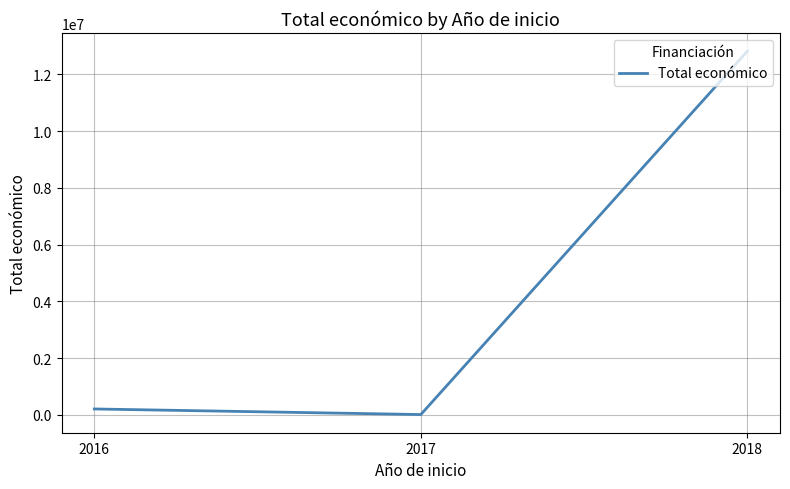

Reading left to right, extract all data points from this chart.

2016=205983	2017=9148	2018=12819735